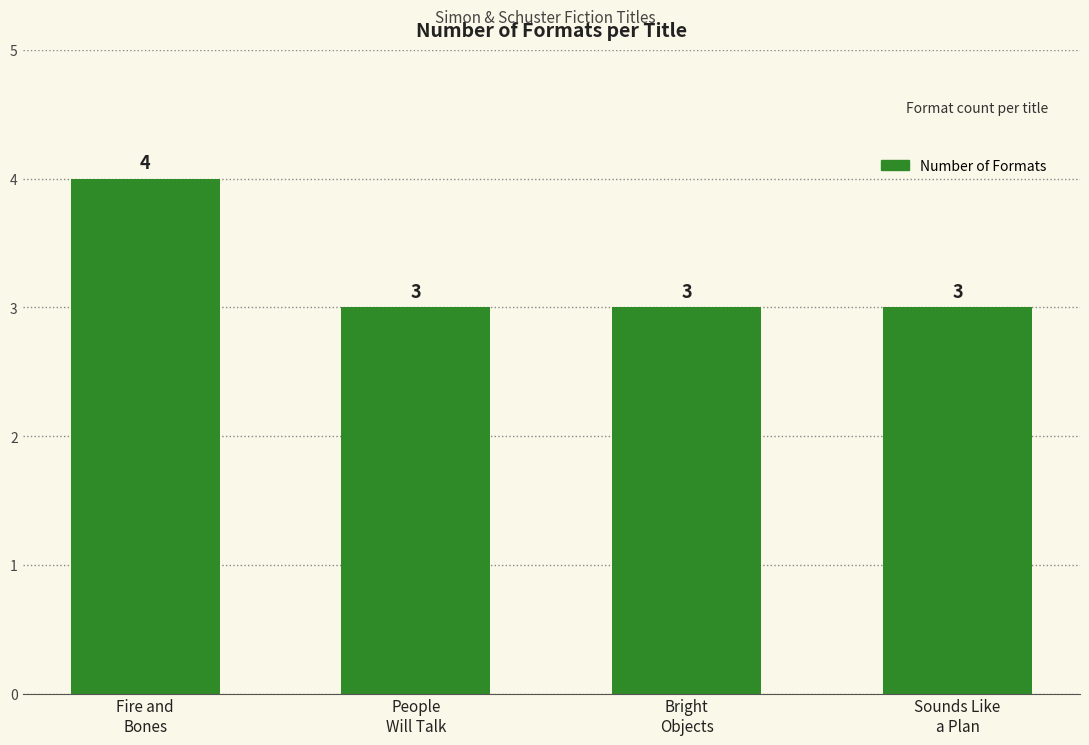

What is the value of the 3rd bar from the left?

3